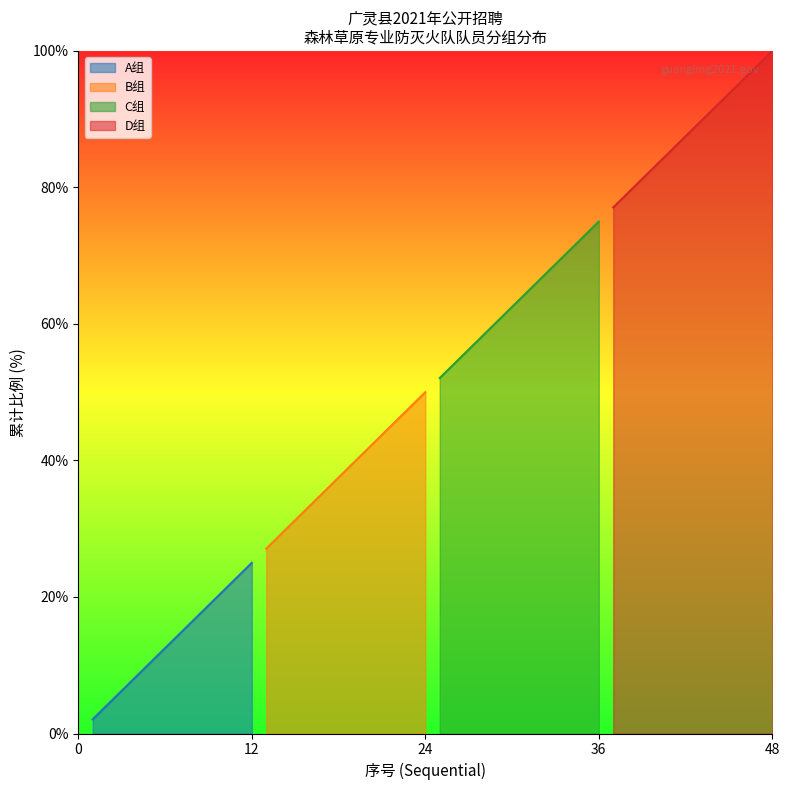

What value does the A组 series have at A05?

10.4